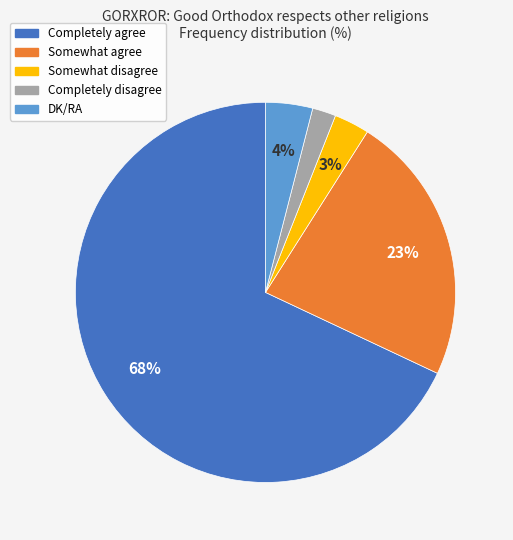

To the nearest percent, what is the average slice percentage?

20%